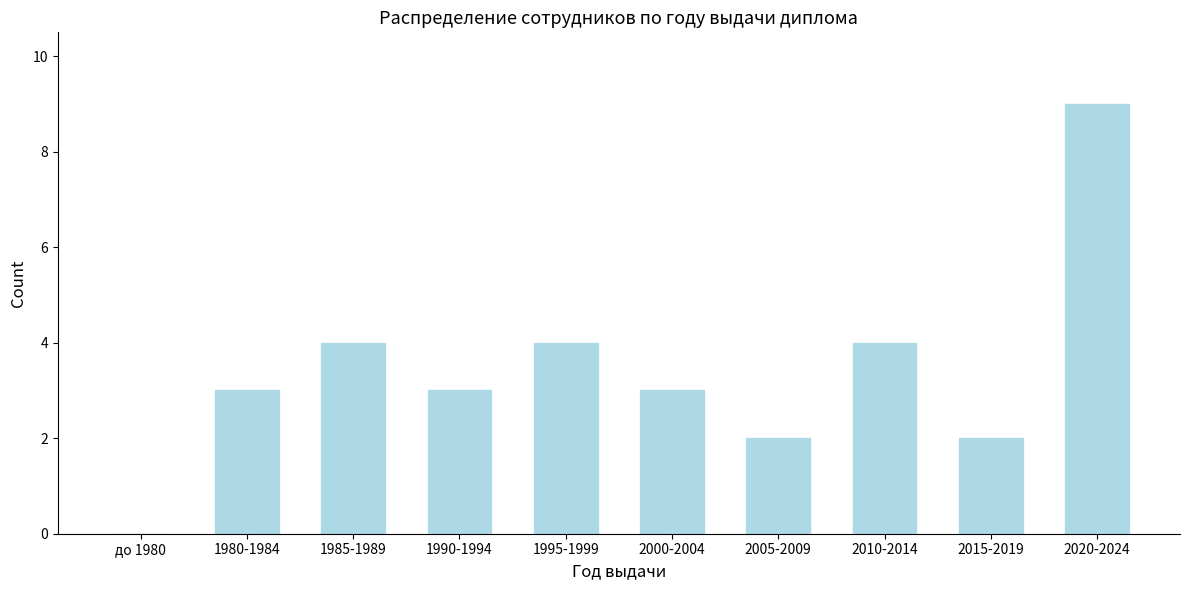

Reading right to left, extract all data points from this chart.

2020-2024=9	2015-2019=2	2010-2014=4	2005-2009=2	2000-2004=3	1995-1999=4	1990-1994=3	1985-1989=4	1980-1984=3	до 1980=0